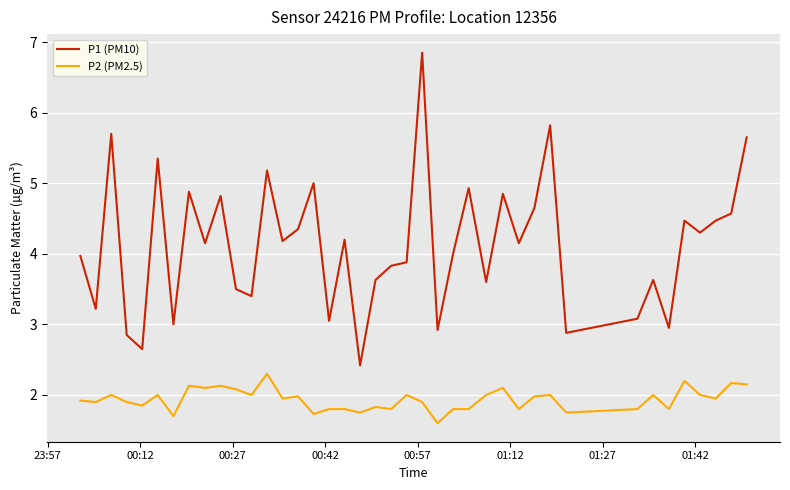

List the series in order of their overall mean, highest first.

P1 (PM10), P2 (PM2.5)